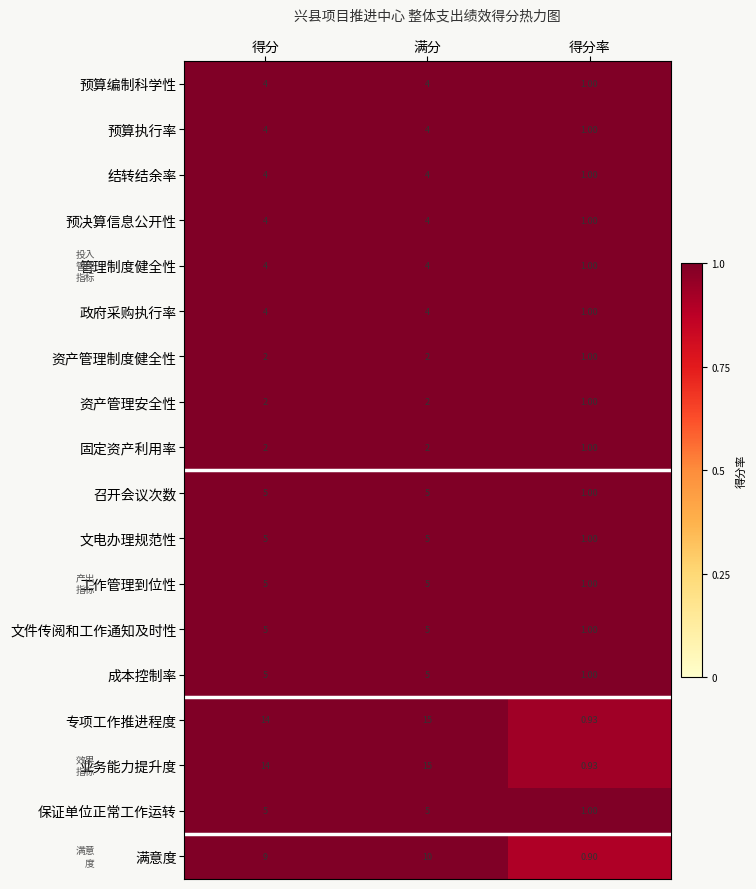

Which category has the lowest value across all series?

得分率